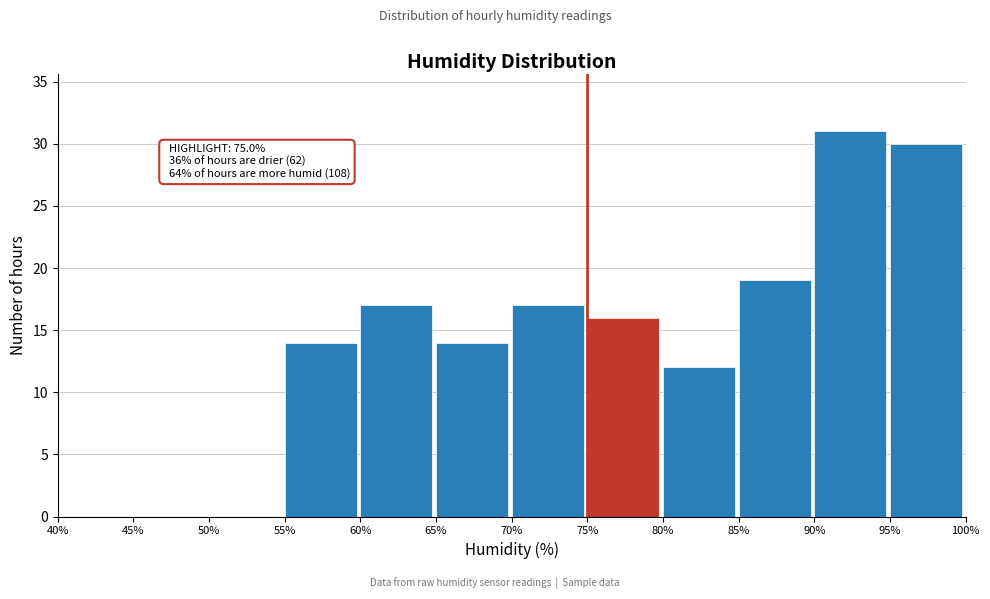

Which range on the x-axis has the tallest bar?

90% to 95%